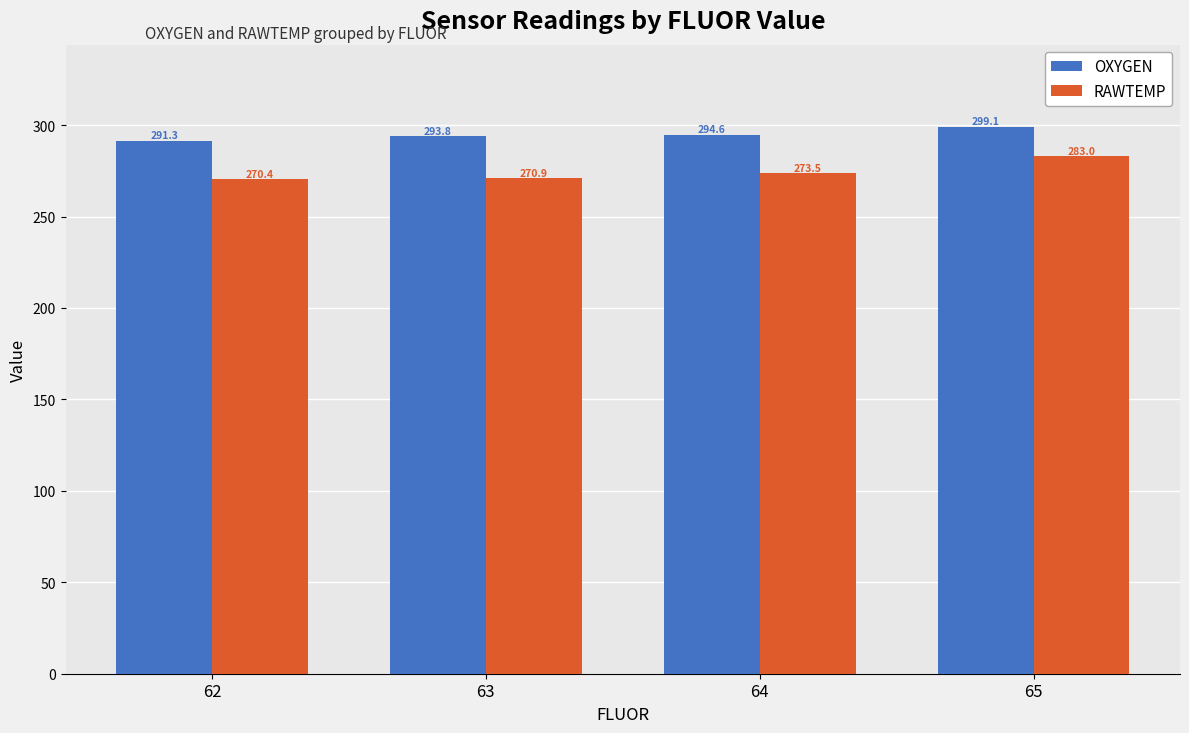

True or false: RAWTEMP has a value of 270.4 at 62.

True